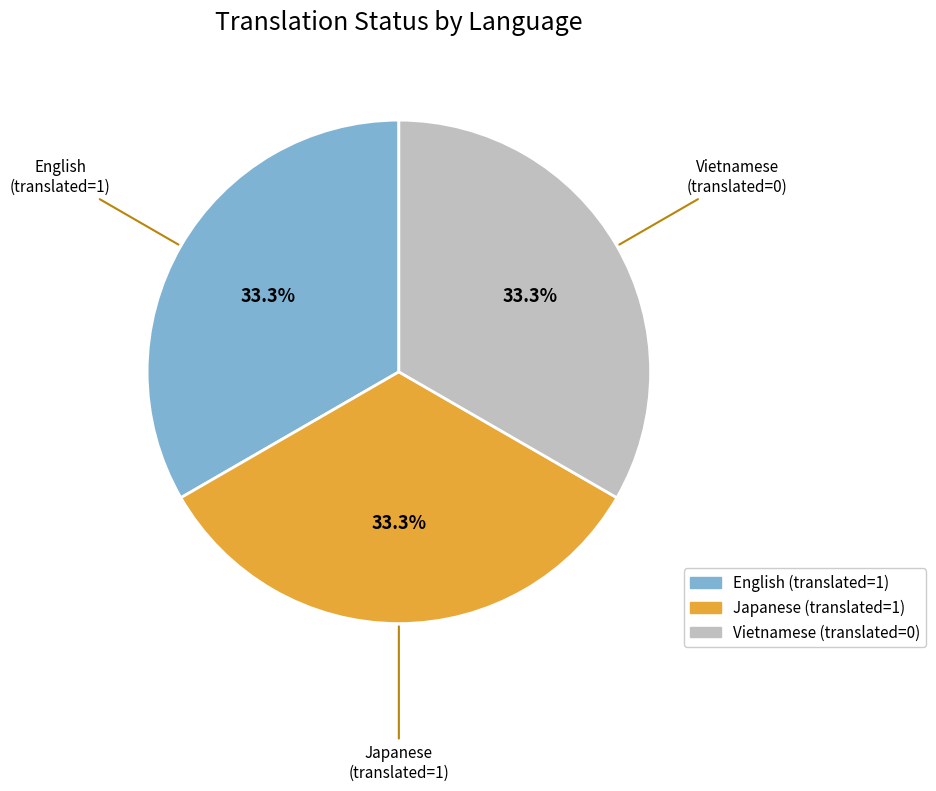

To the nearest percent, what is the combined percentage of English and Vietnamese?

67%